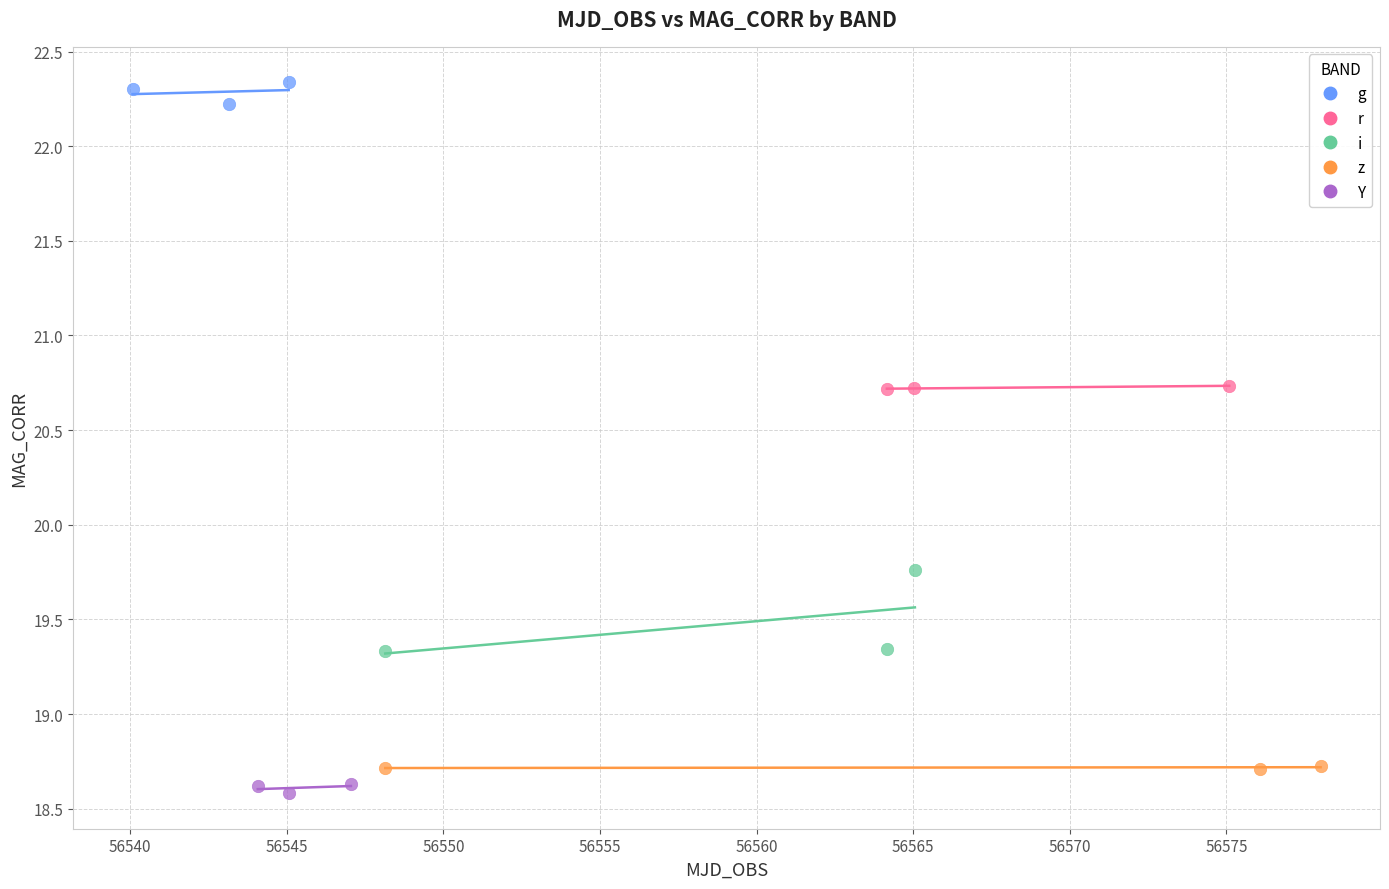

Which series has the widest spread of Y values?

i